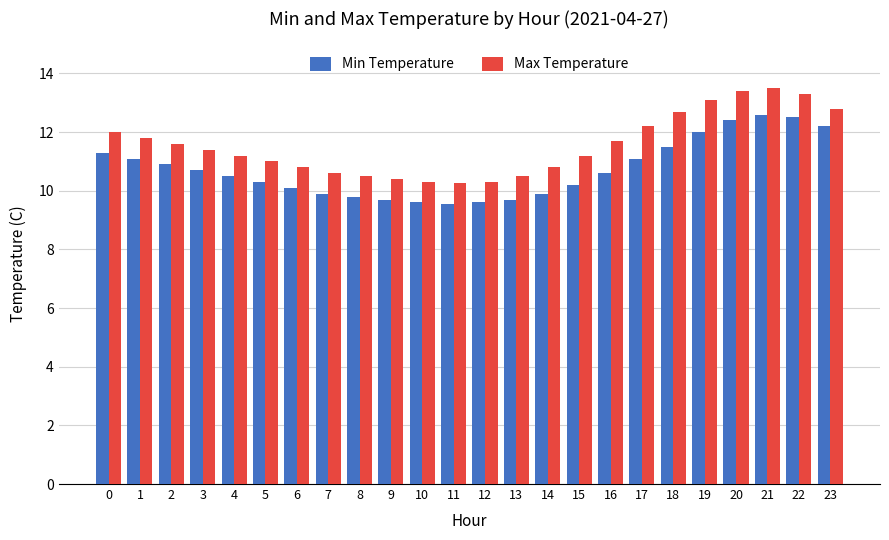

What is the spread (max minus min) of values at 14?

0.9